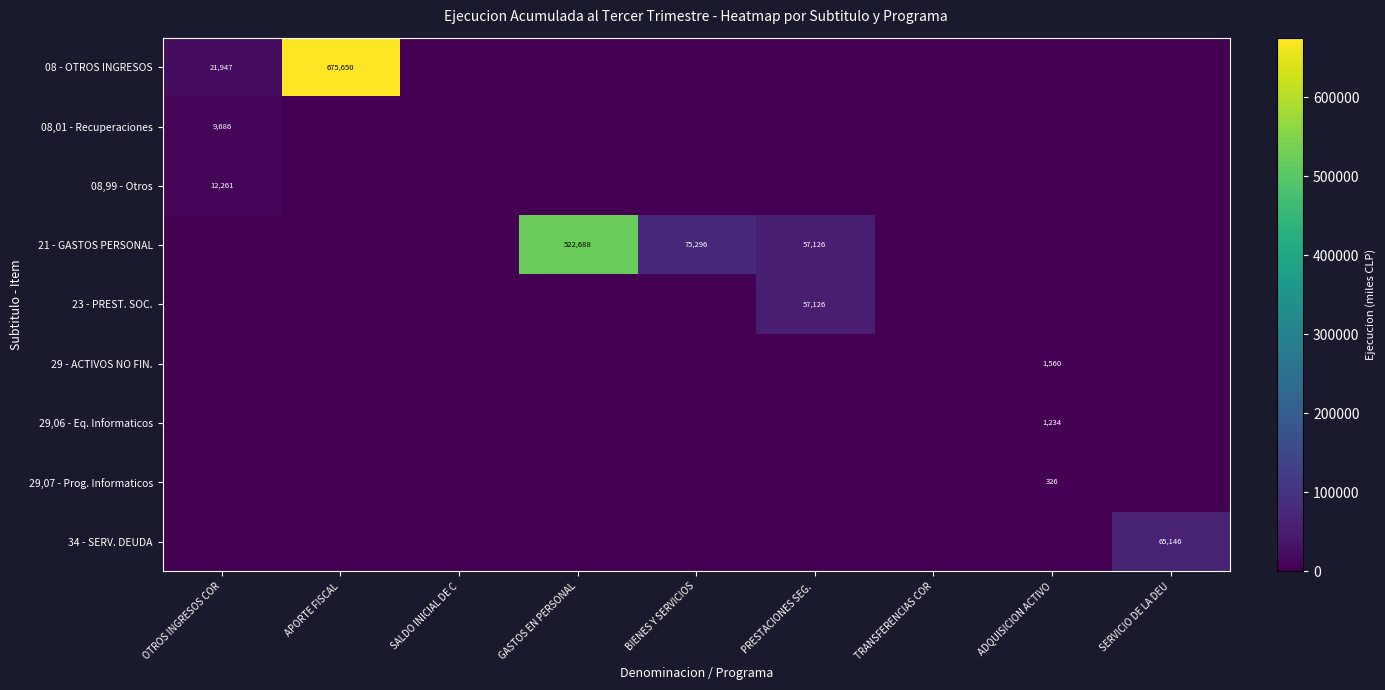

Between OTROS INGRESOS COR and SALDO INICIAL DE C, which series saw the biggest shift?

08 - OTROS INGRESOS